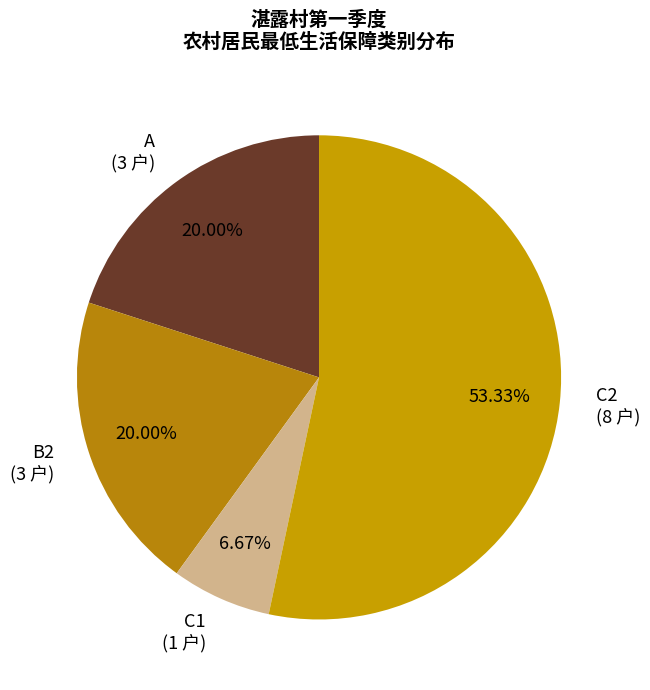

Count the number of slices in the pie.

4